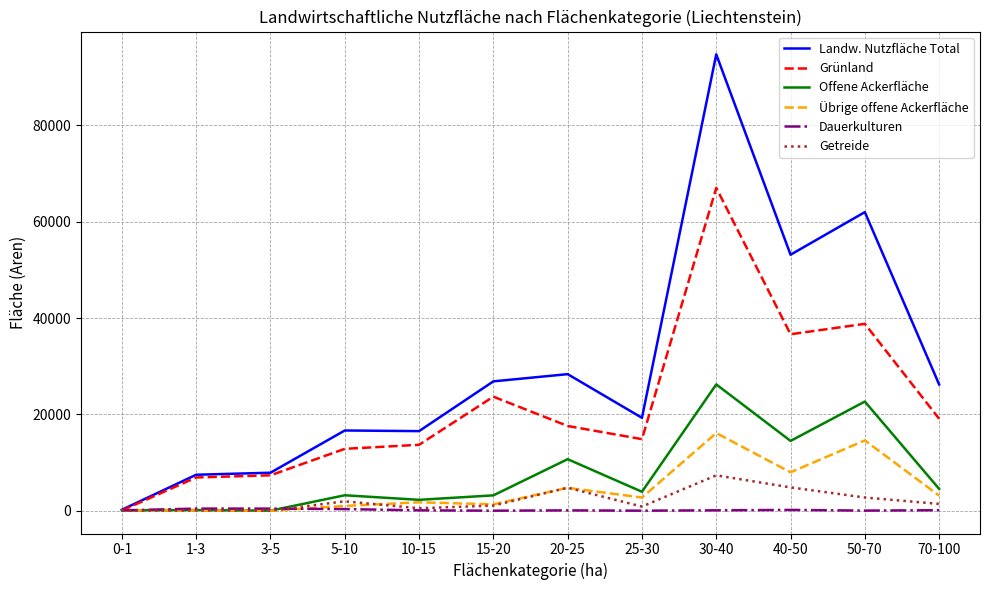

True or false: Getreide has more than 2 points higher than both neighbors.

True